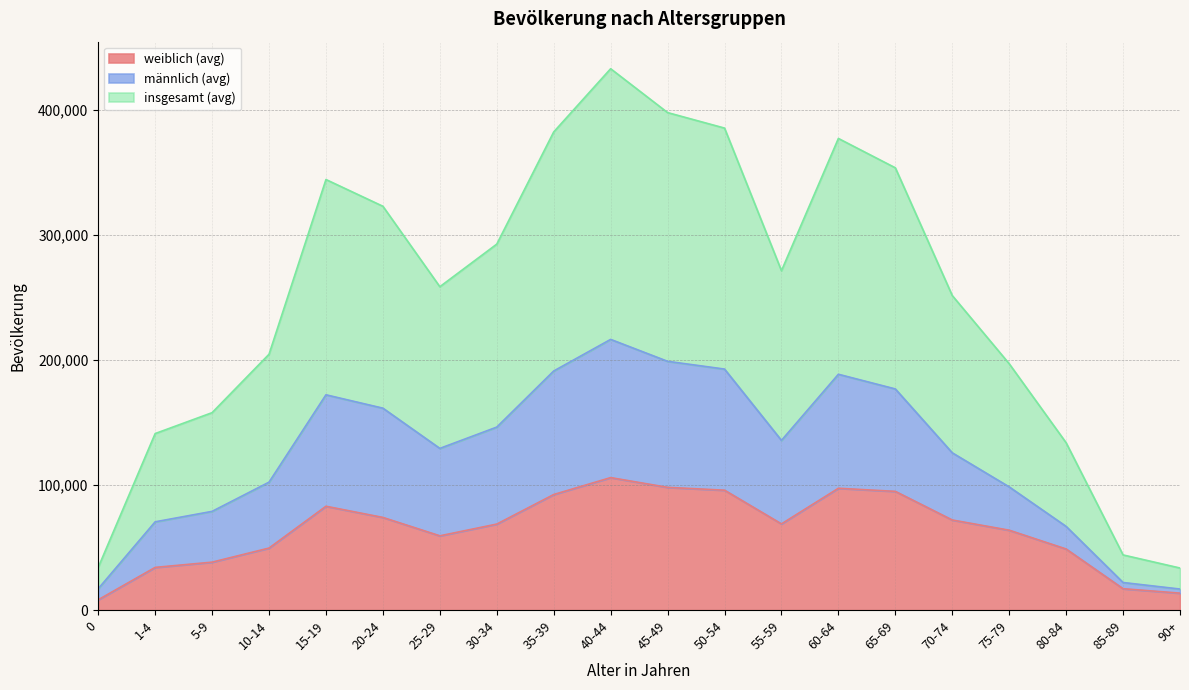

True or false: weiblich (avg) and insgesamt (avg) cross at least once.

False